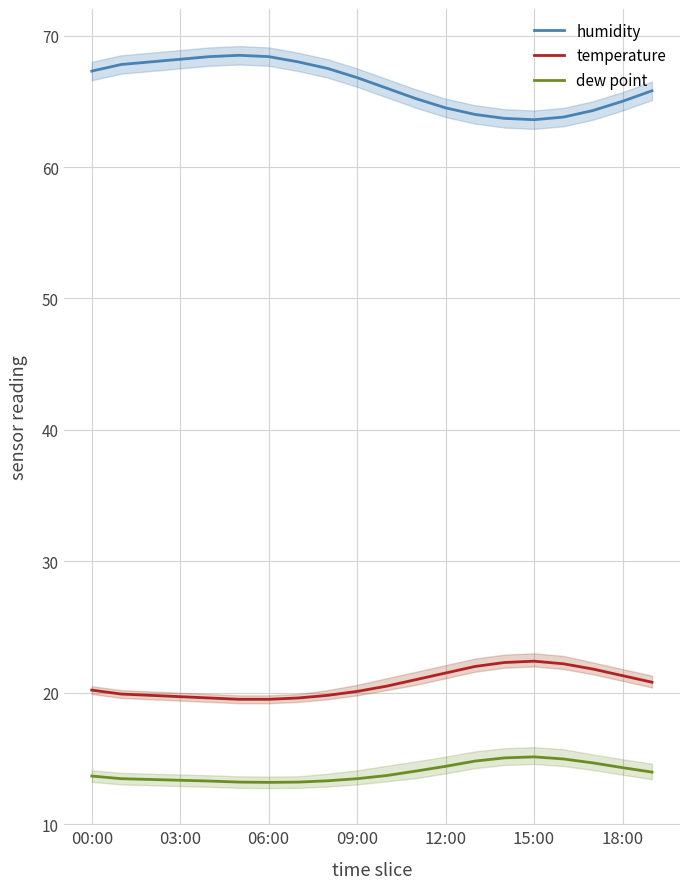

True or false: temperature and dew point intersect in this chart.

False